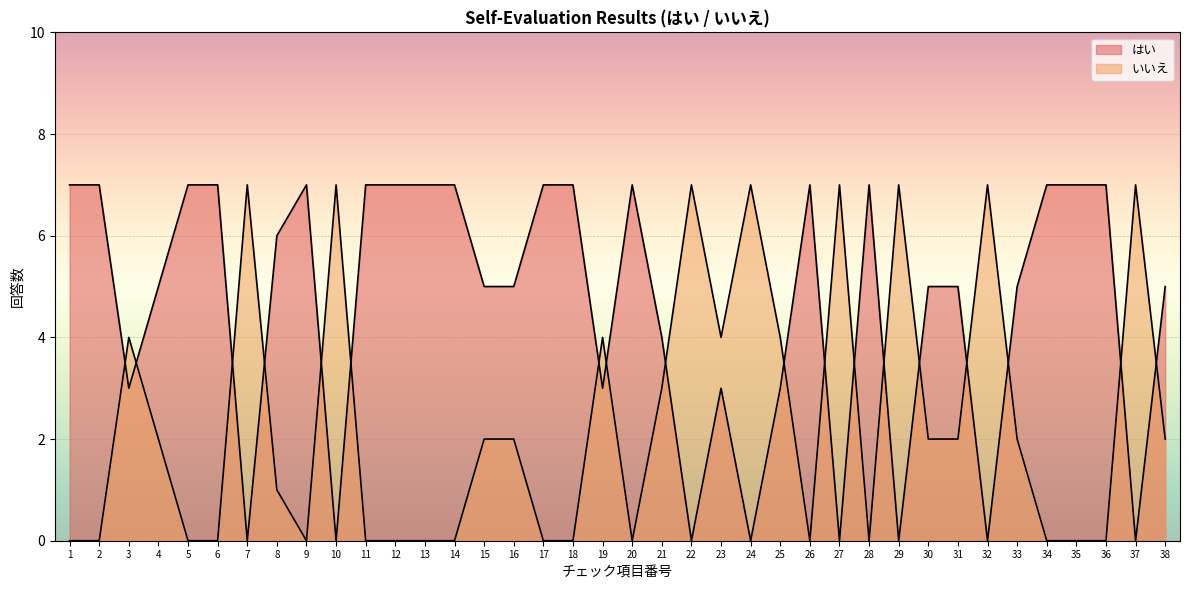

What is the sum of the はい values at 30 and 18?

12